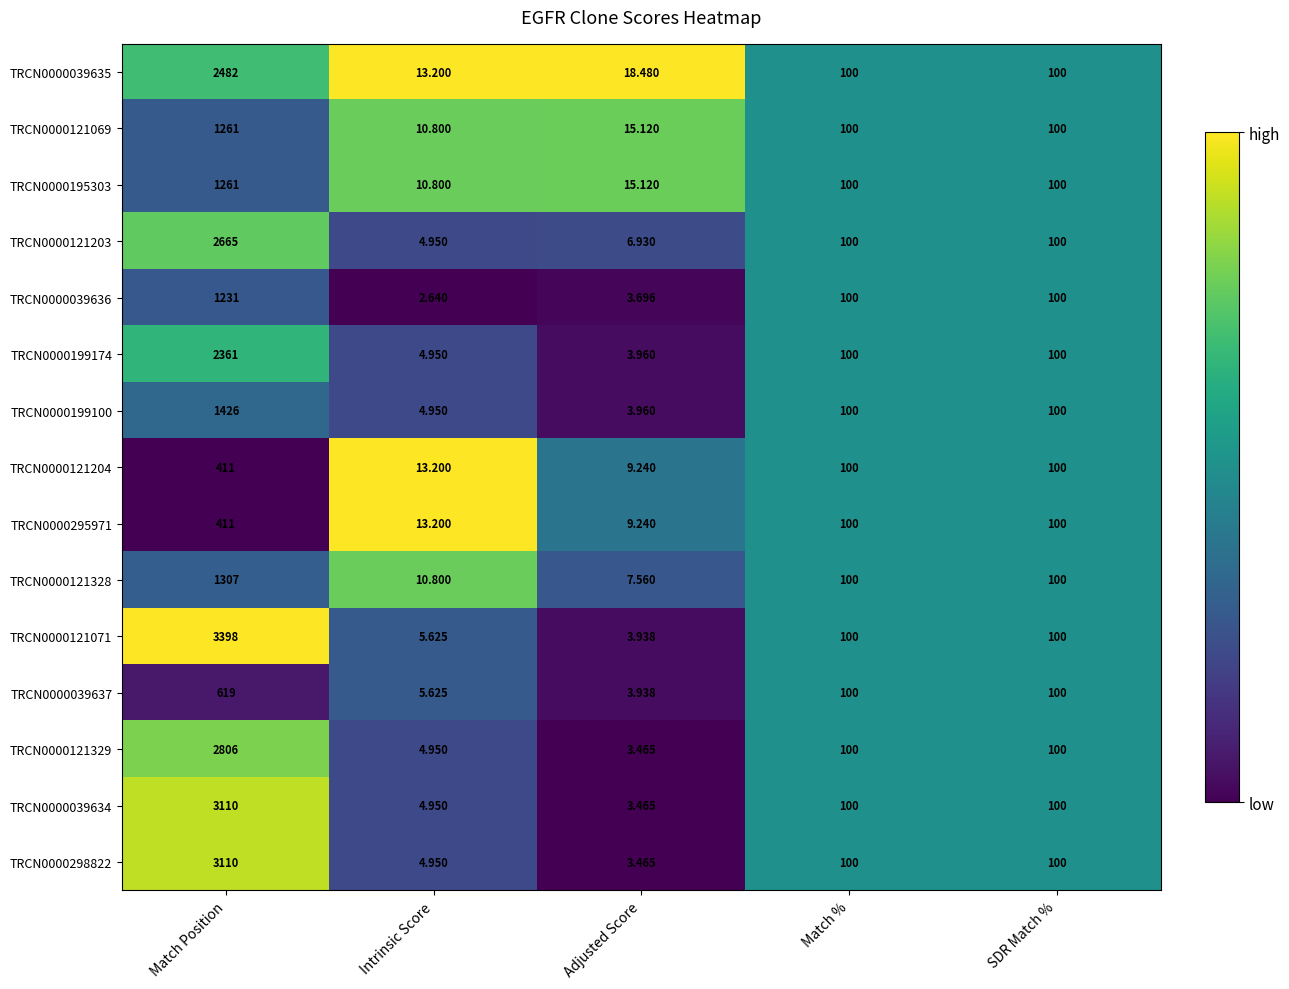

Where does the TRCN0000039634 series first go above 100?

Match Position